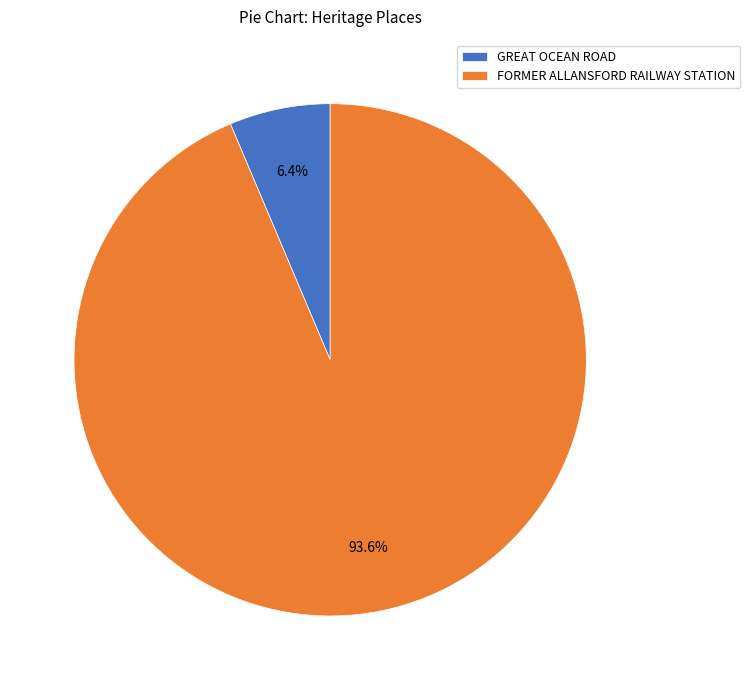

To the nearest percent, what is the difference between the largest and smallest slice percentages?

87%